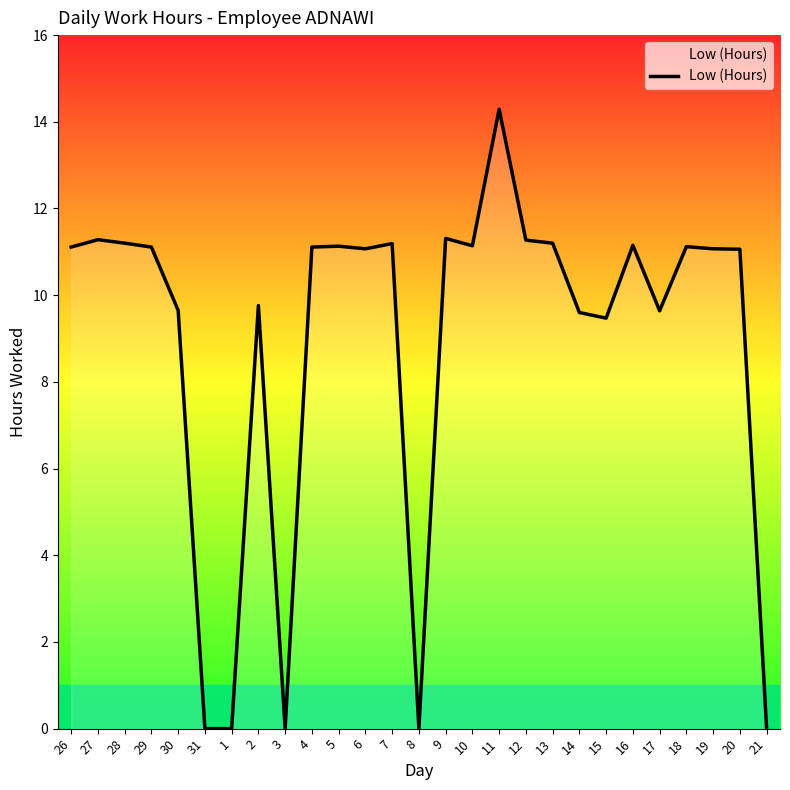

What is the difference between the maximum and minimum values?

14.3